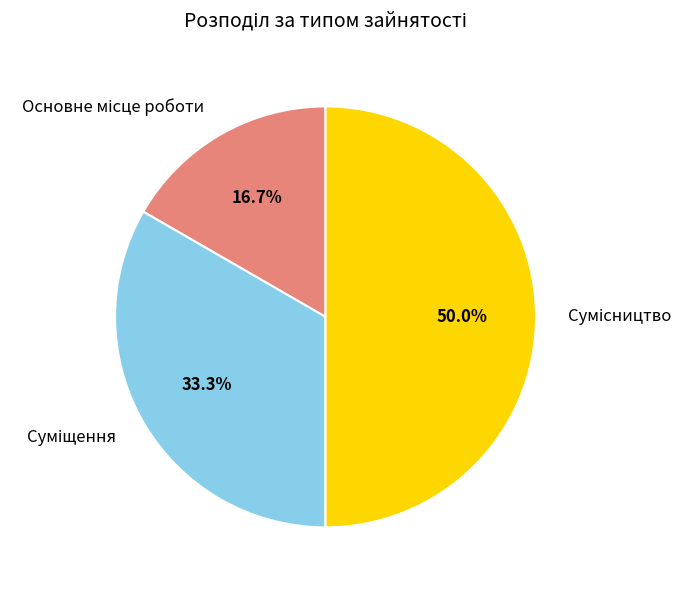

How many slices are in this pie chart?

3